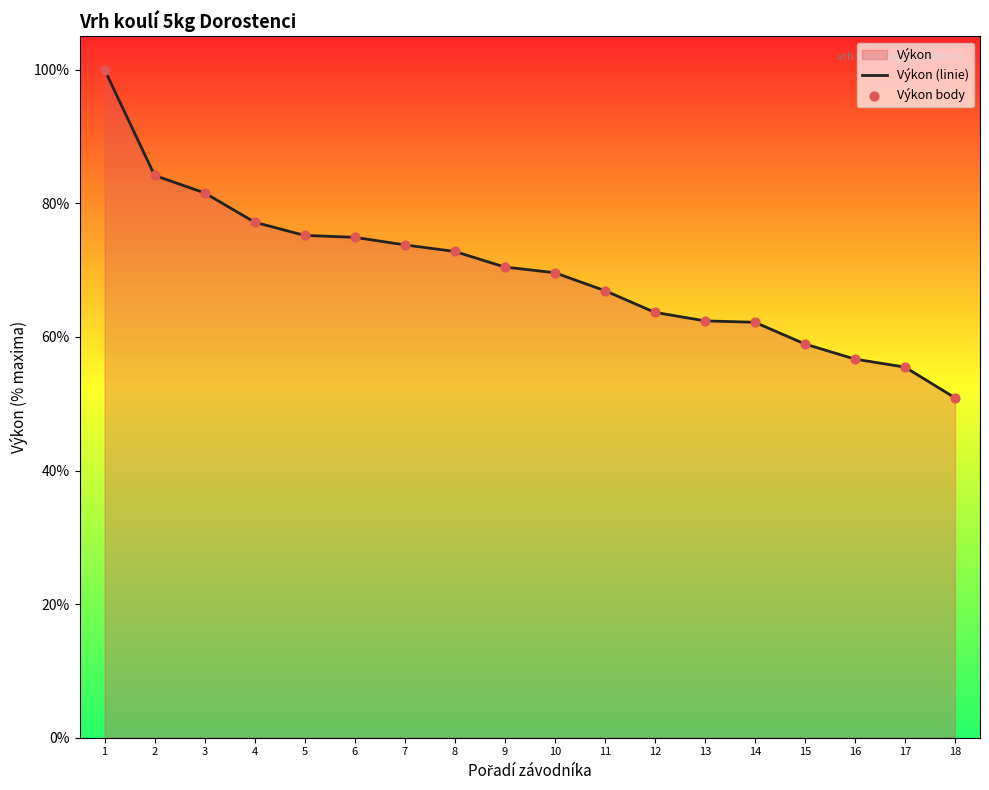

Which series contains the lowest Y value?

Výkon (linie)